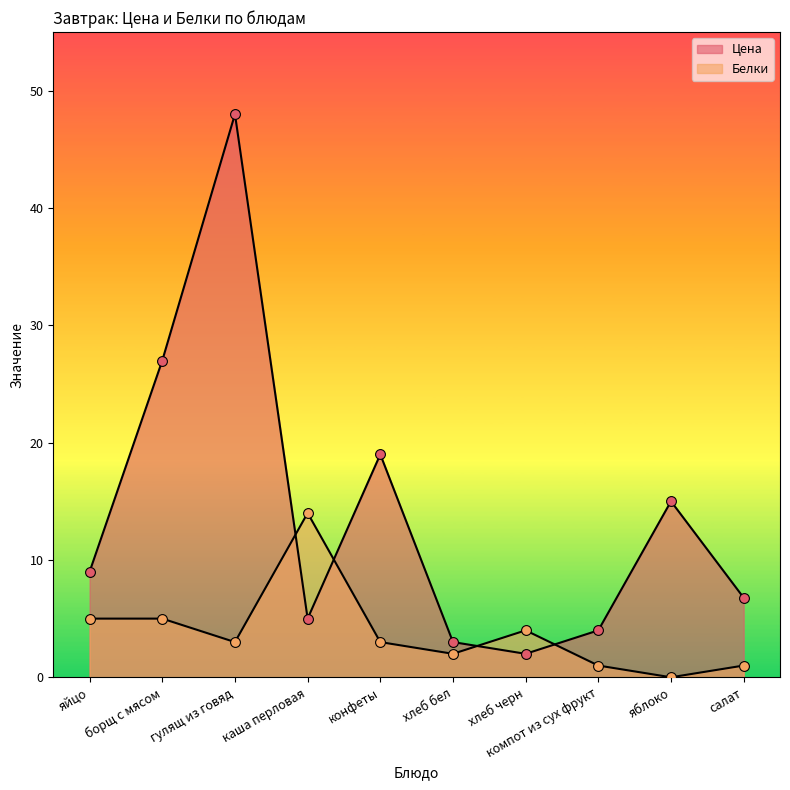

Which series contains the lowest Y value?

Белки